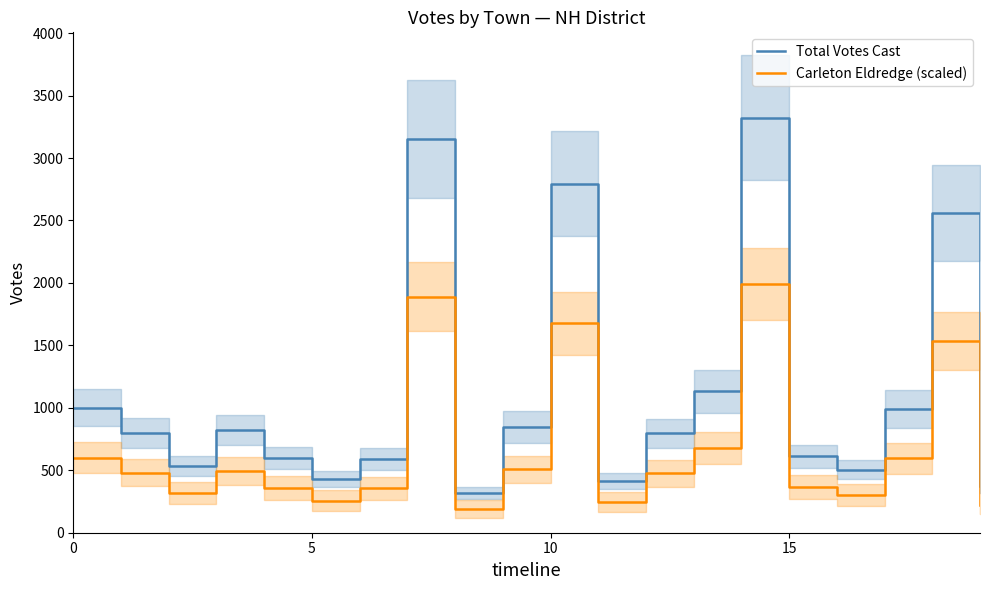

What is the value of the Carleton Eldredge (scaled) point at the 10th from the left?

507.0